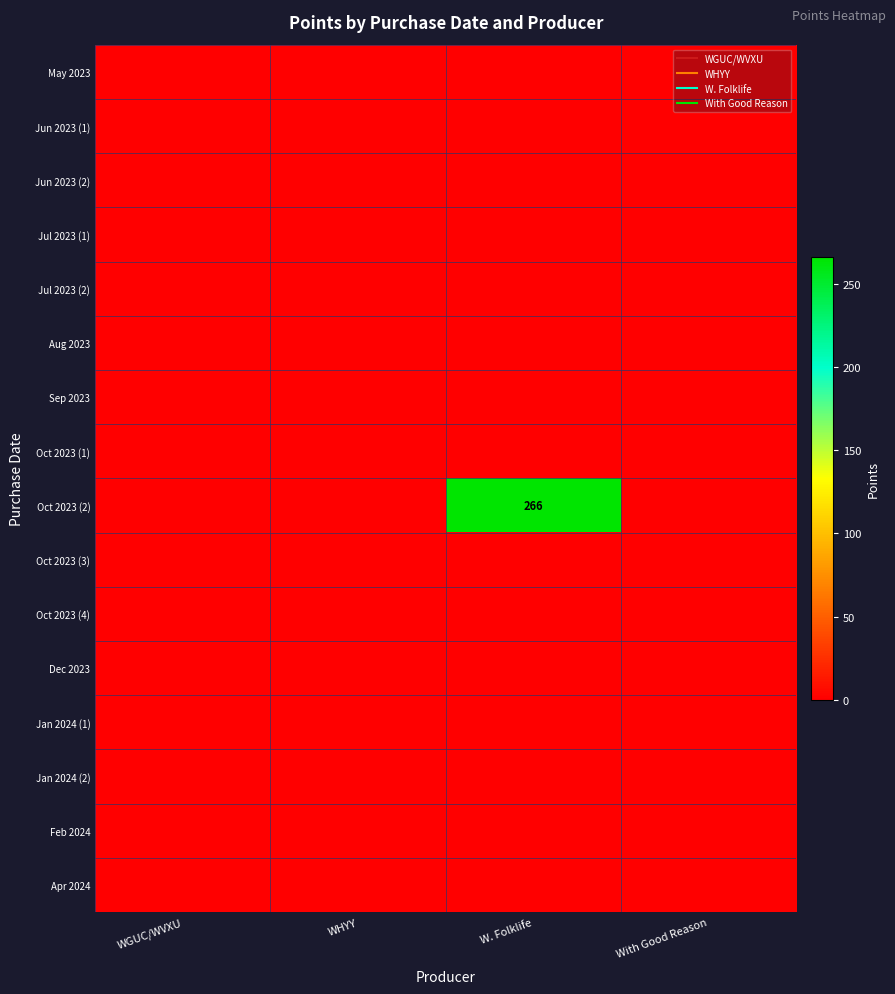

At how many categories does at least one series exceed 41?

1